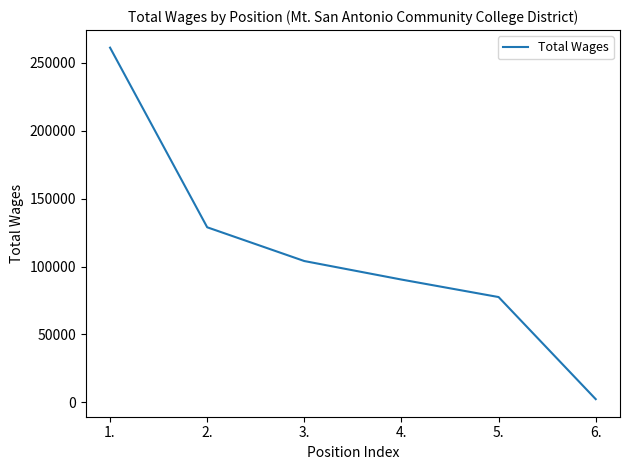

Reading left to right, extract all data points from this chart.

261150	128886	104024	90393	77509	2333